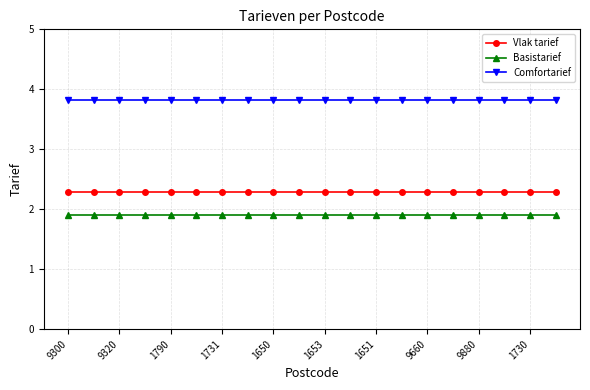

True or false: Basistarief and Comfortarief intersect in this chart.

False